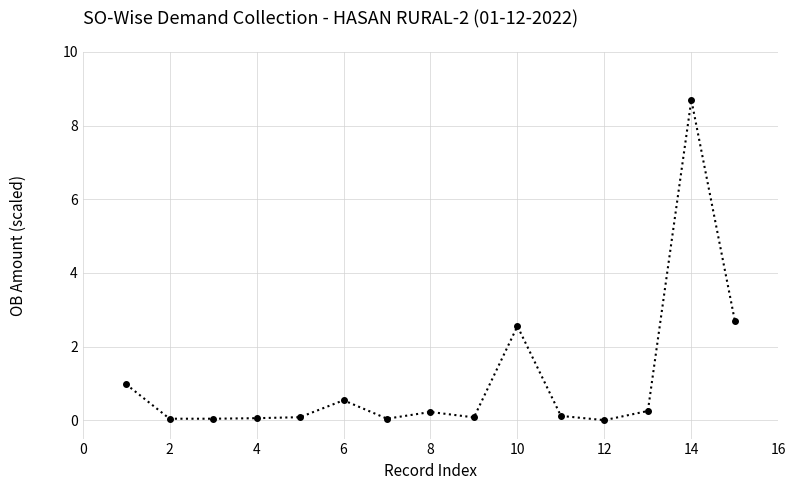

What is the sum of all values?

16.4